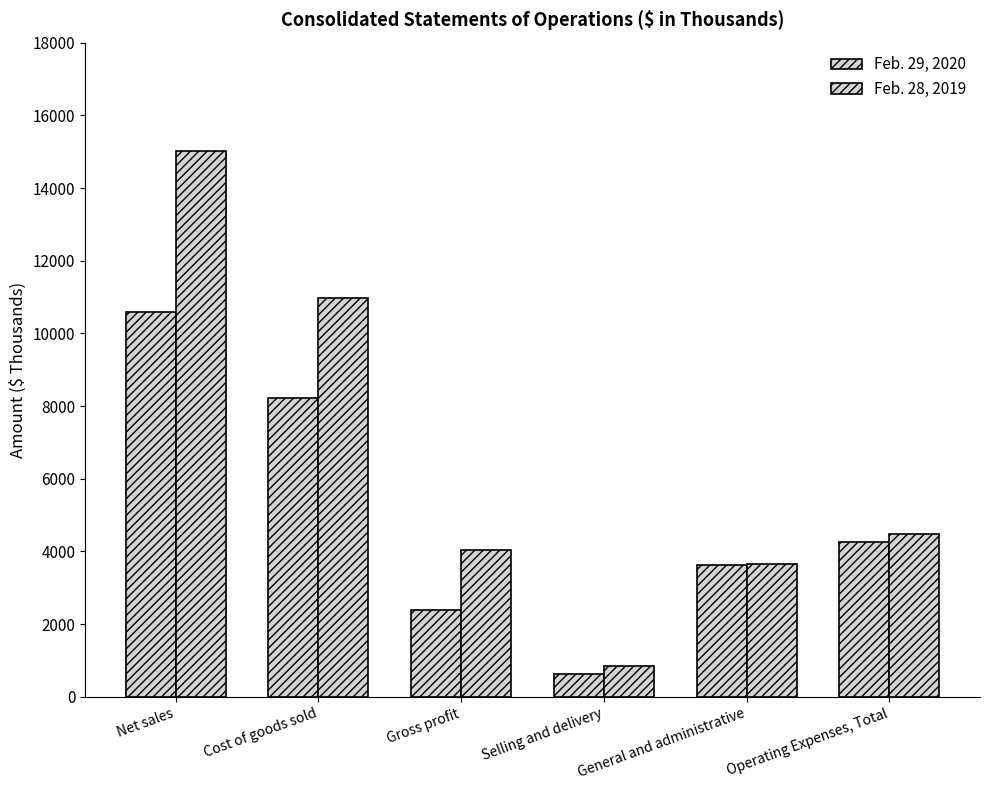

How many values in the Feb. 28, 2019 series are below 4489?

3